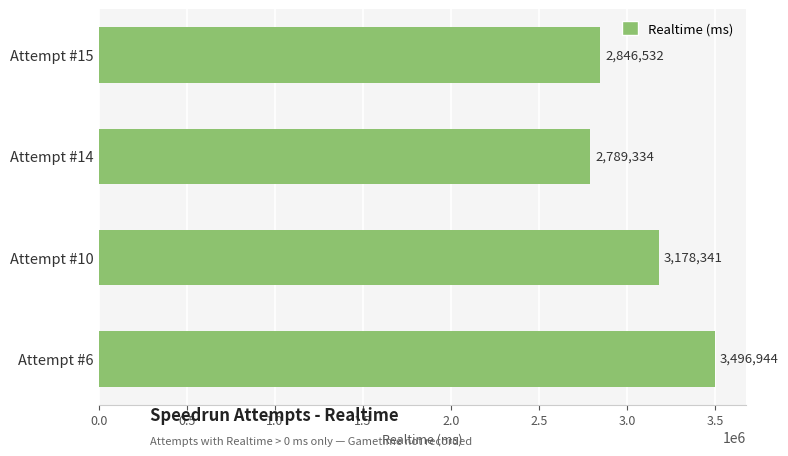

What is the maximum value shown in the chart?

3496944